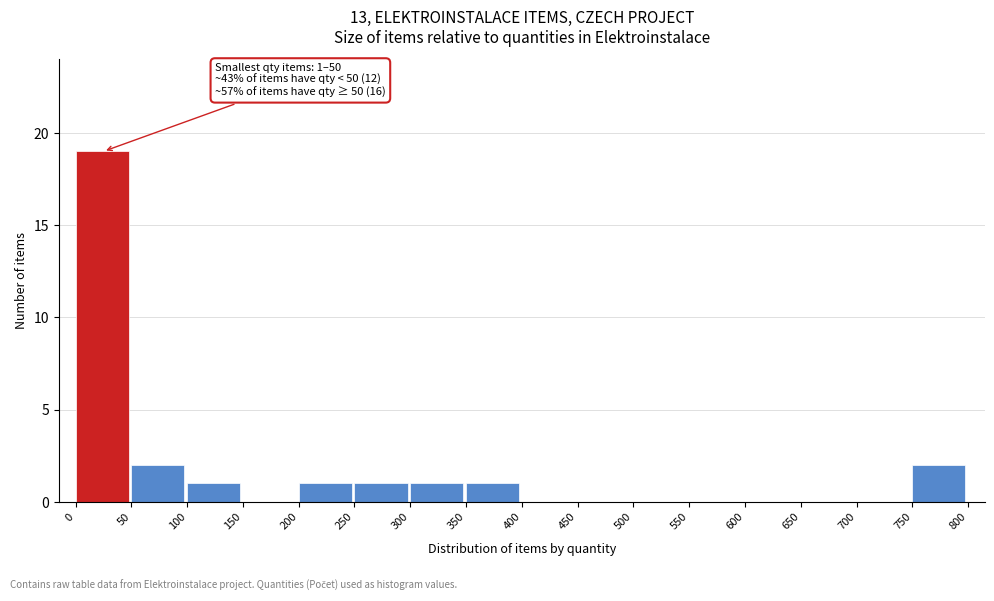

Reading right to left, extract all data points from this chart.

750=2	700=0	650=0	600=0	550=0	500=0	450=0	400=0	350=1	300=1	250=1	200=1	150=0	100=1	50=2	0=19